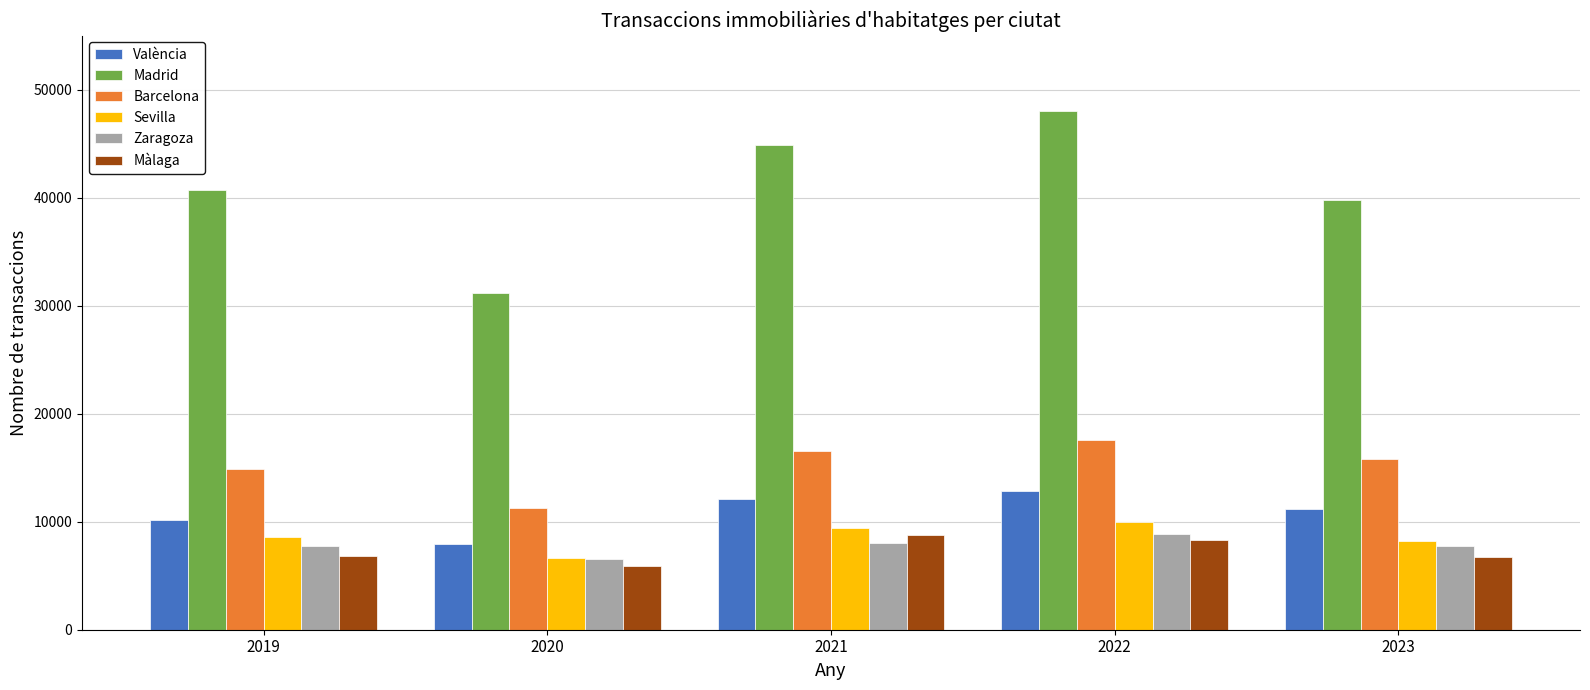

Between 2020 and 2022, which series saw the biggest shift?

Madrid